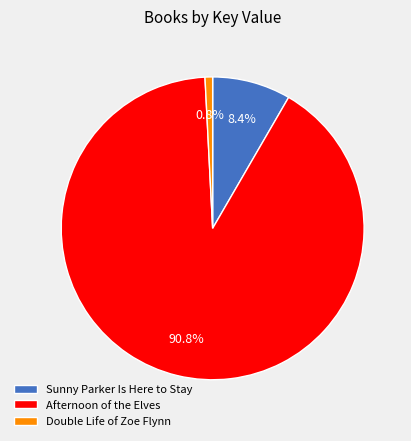

To the nearest percent, what is the difference between the largest and smallest slice percentages?

90%